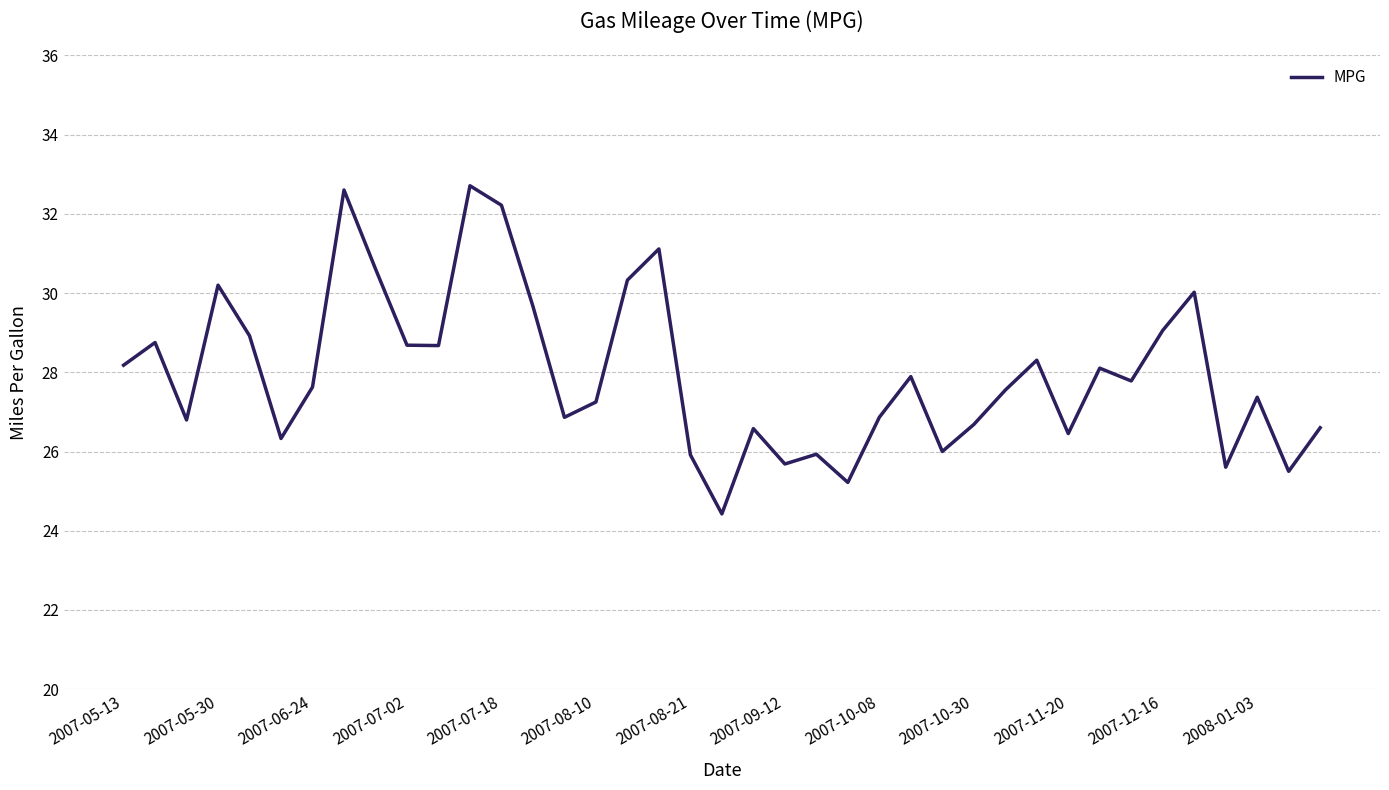

What is the difference between the maximum and minimum values?

8.3